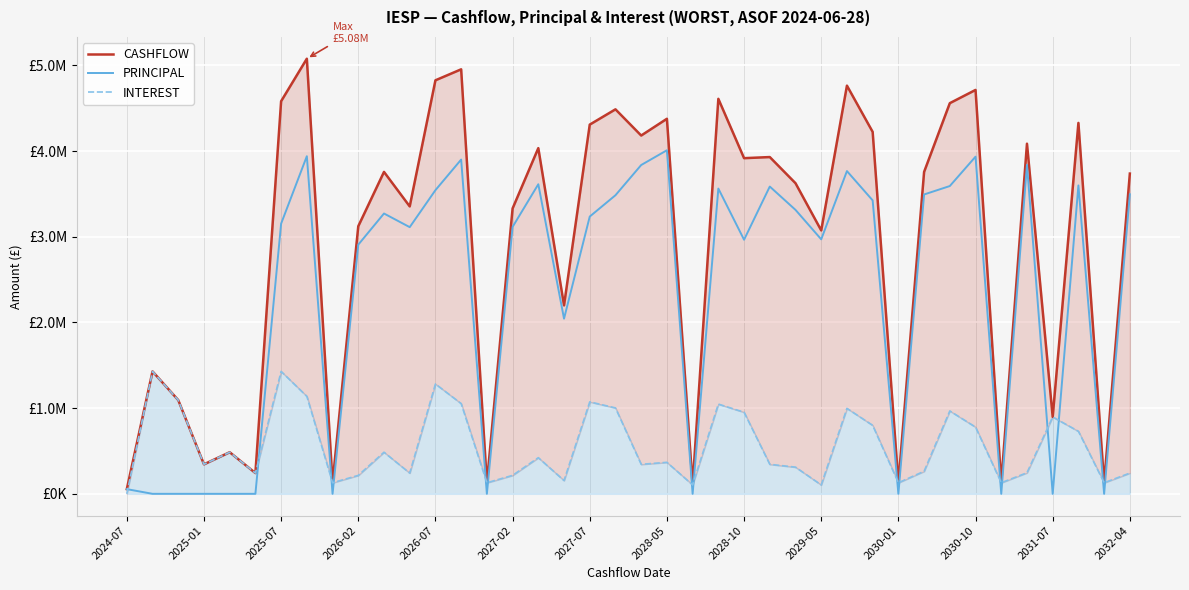

True or false: INTEREST has a value of 263674.1 at 2026-07.

False